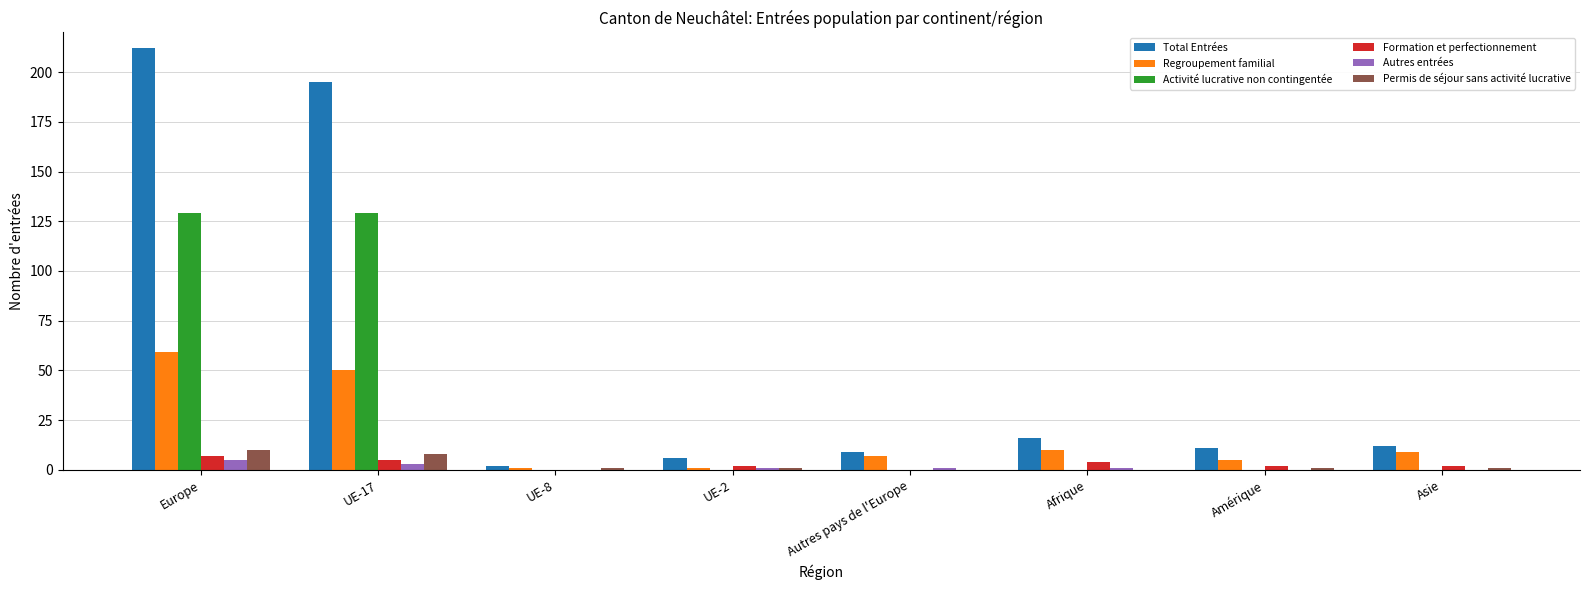

The Formation et perfectionnement series shows 7 at Europe. True or false?

True